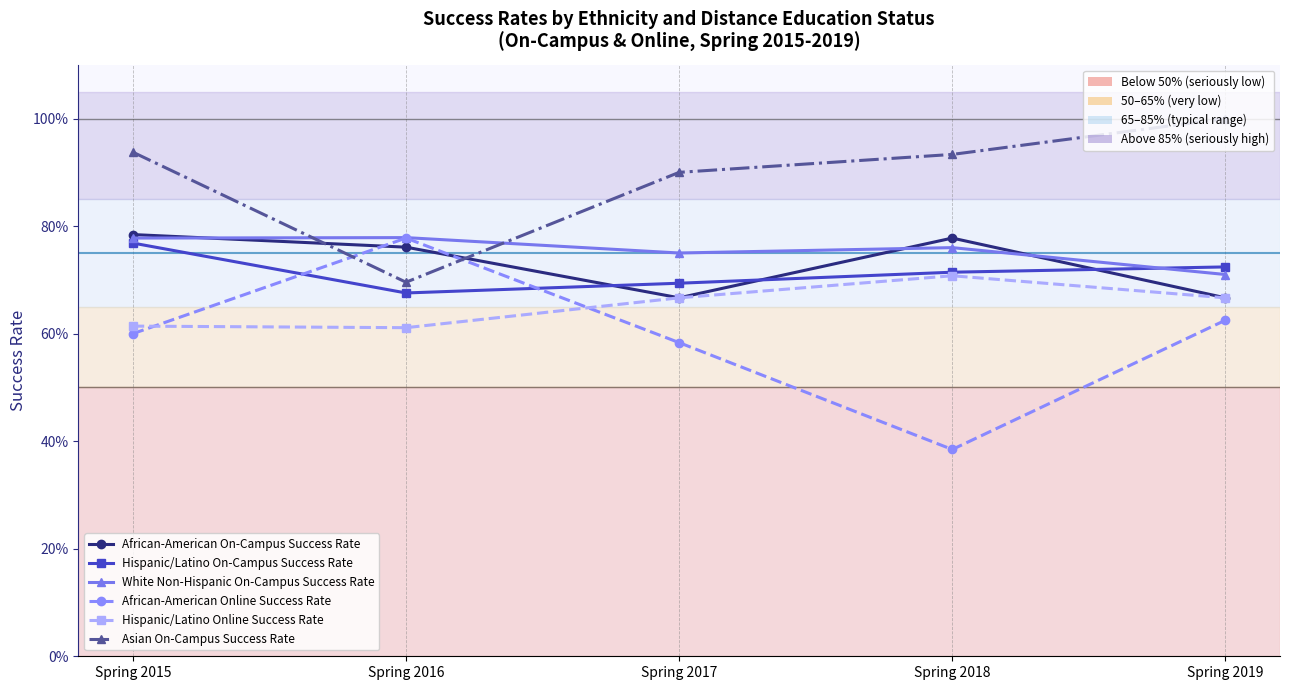

The value of Hispanic/Latino On-Campus Success Rate at Spring 2019 is 0.7. True or false?

True